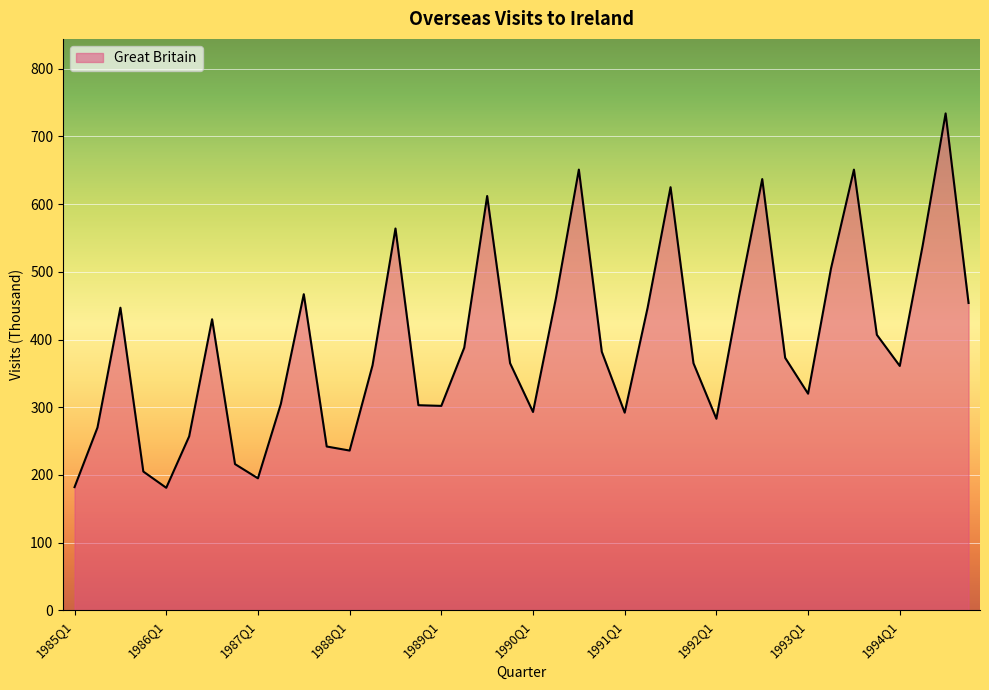

What is the average value?

394